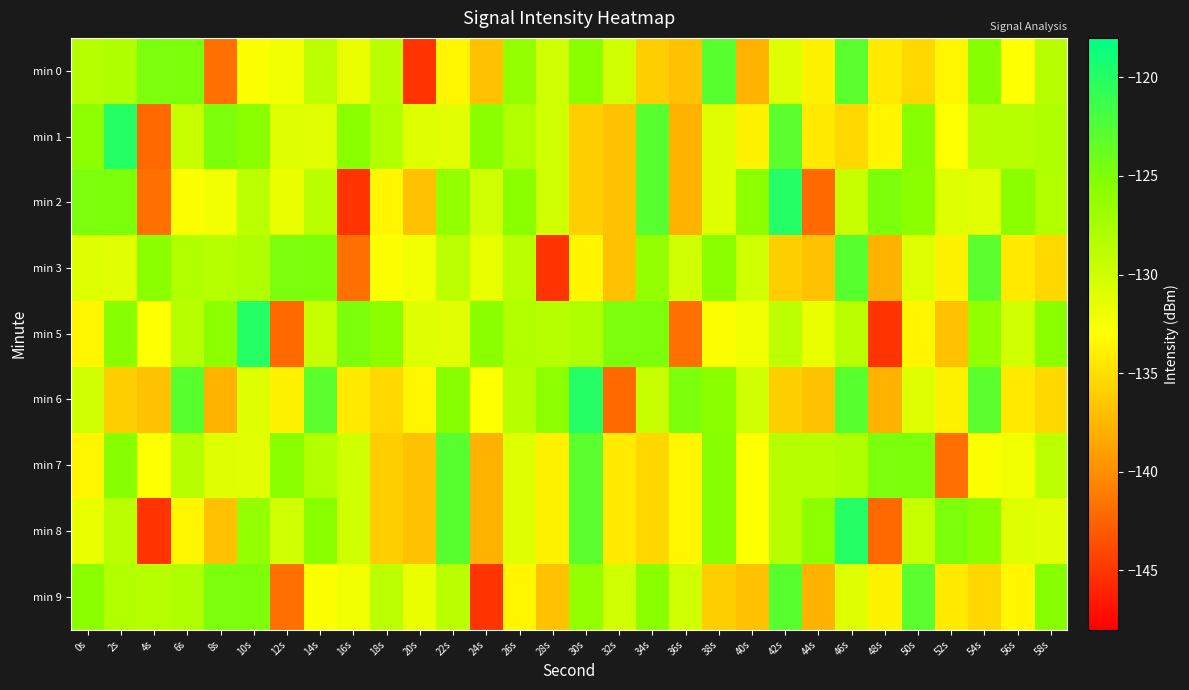

Which series changed the most between 2s and 22s?

min 1